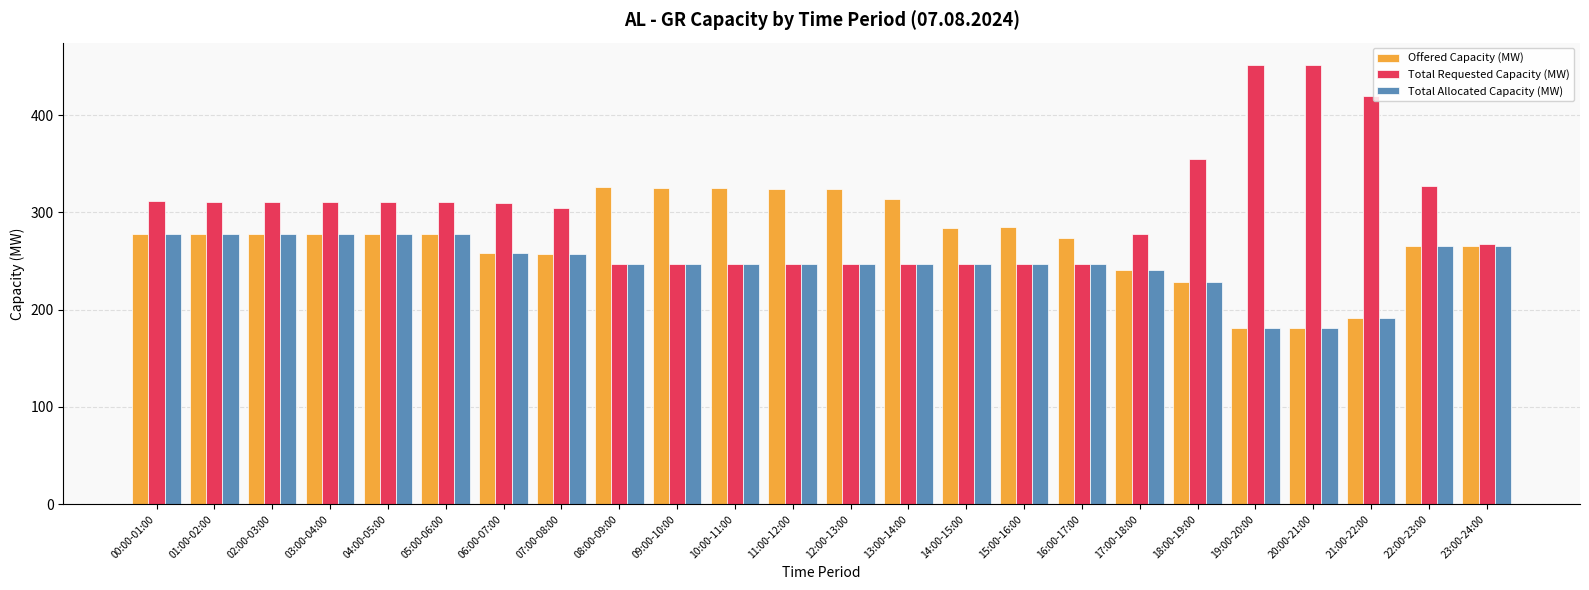

Rank the series by their maximum value, from highest to lowest.

Total Requested Capacity (MW), Offered Capacity (MW), Total Allocated Capacity (MW)